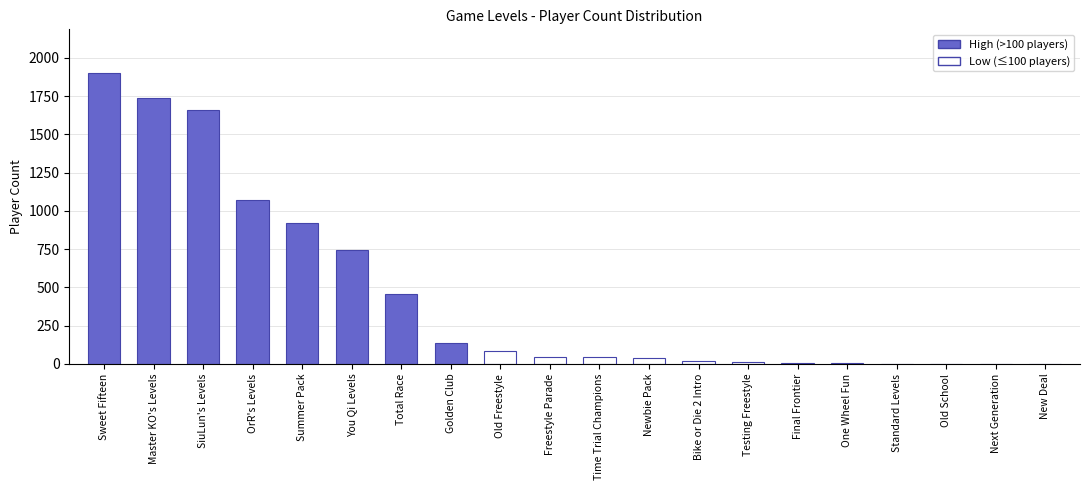

What is the ratio of the value at You Qi Levels to the value at Freestyle Parade?

16.2